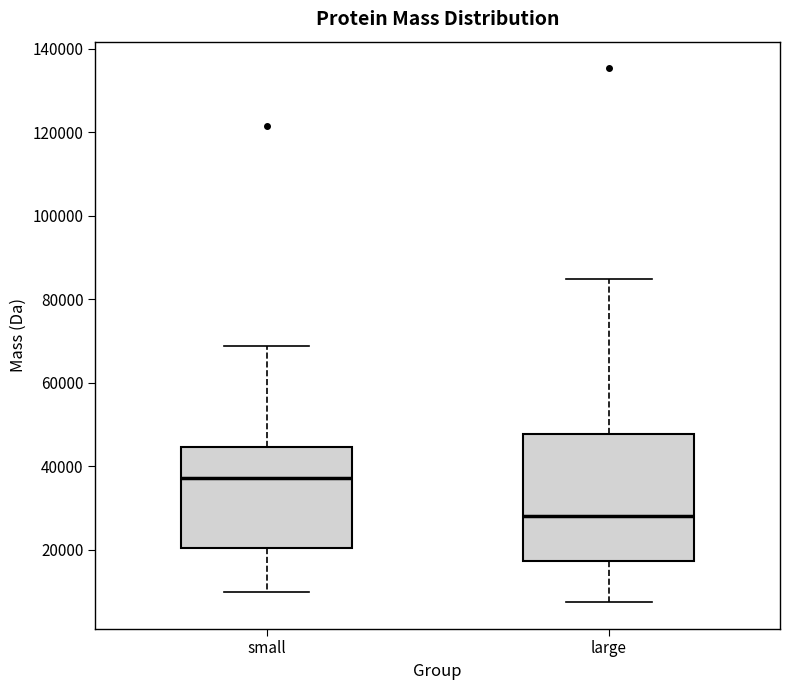

Which box's median line is the highest?

small